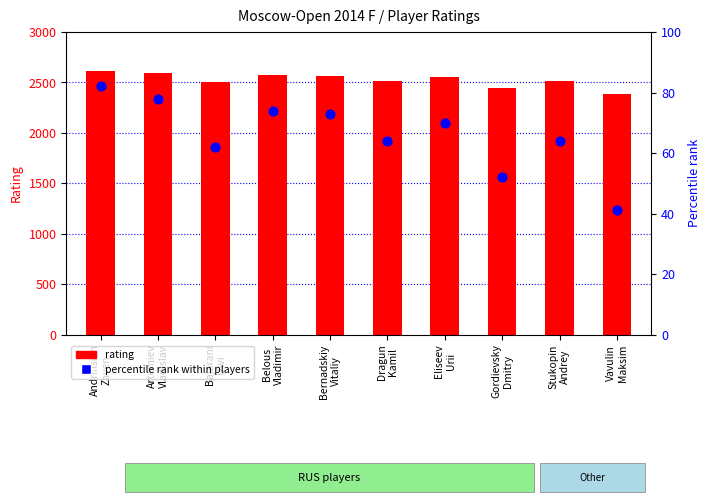

What is the total value across all series at Andriasian
Zaven?

2693